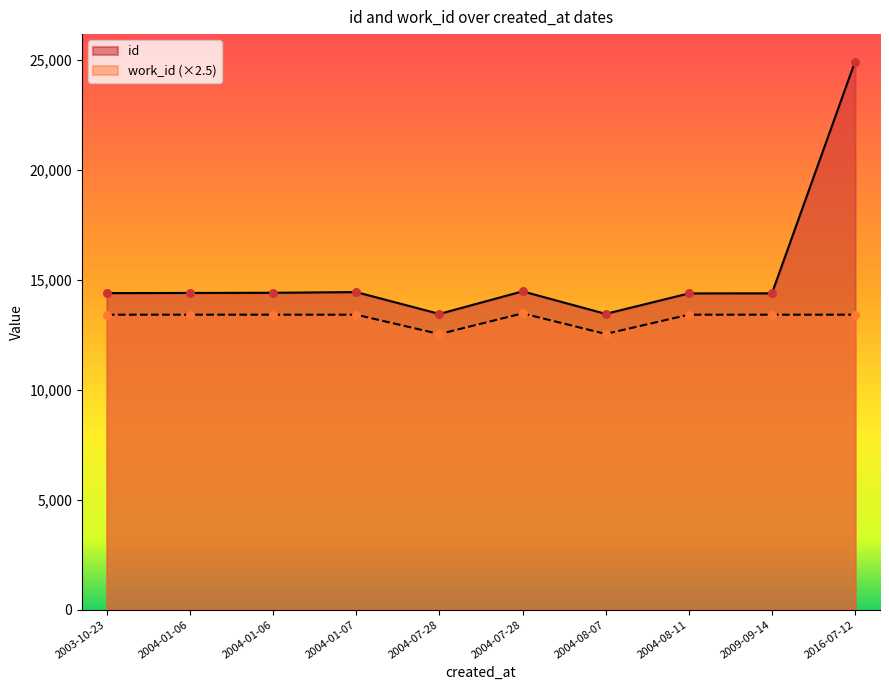

How many lines are shown in the chart?

2